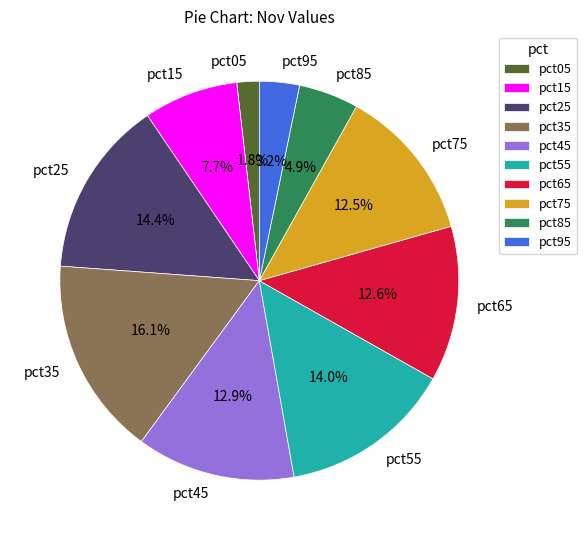

To the nearest percent, what percentage of the pie is pct45?

13%